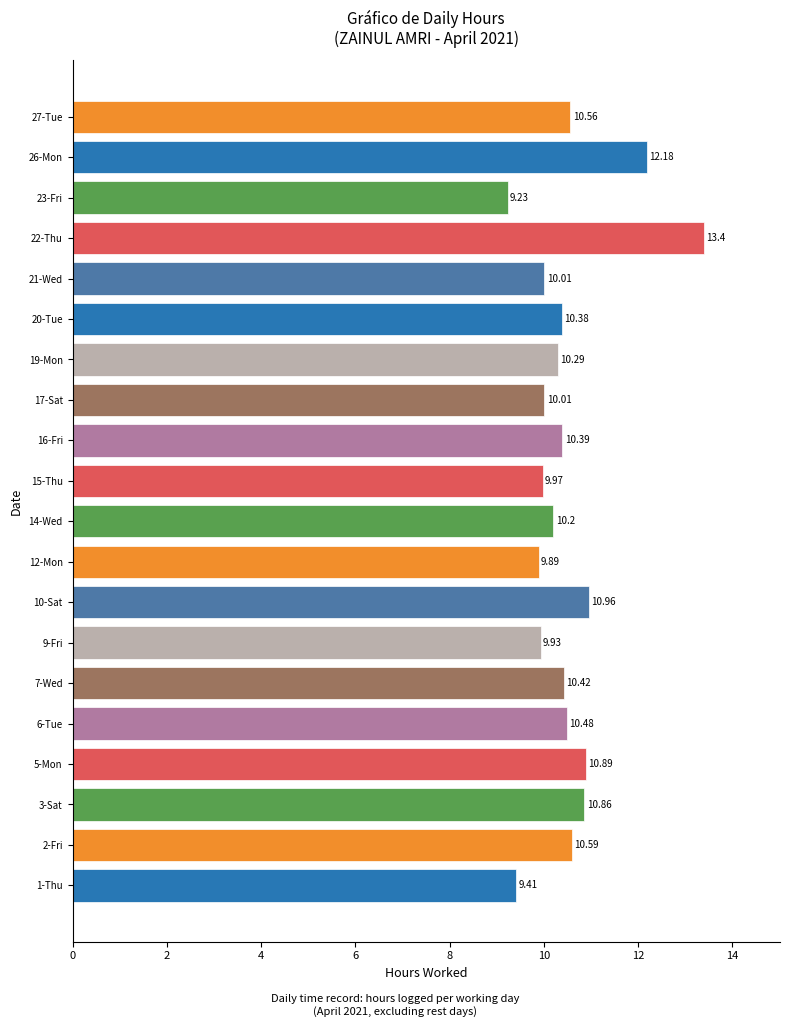

What is the ratio of the value at 7-Wed to the value at 21-Wed?

1.0